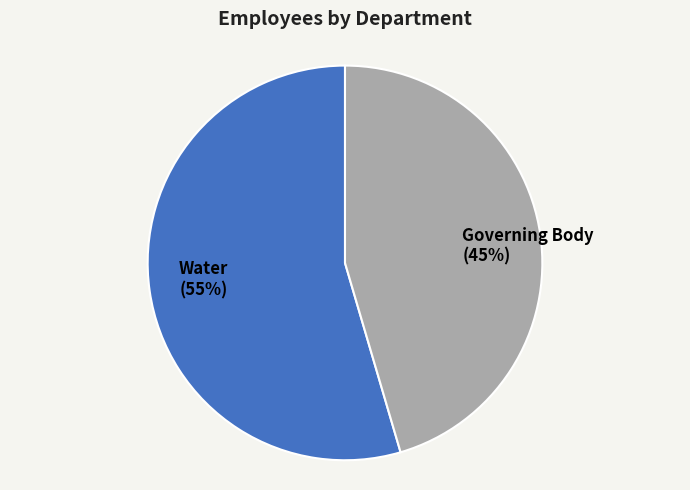

True or false: Water accounts for 49% of the total.

False